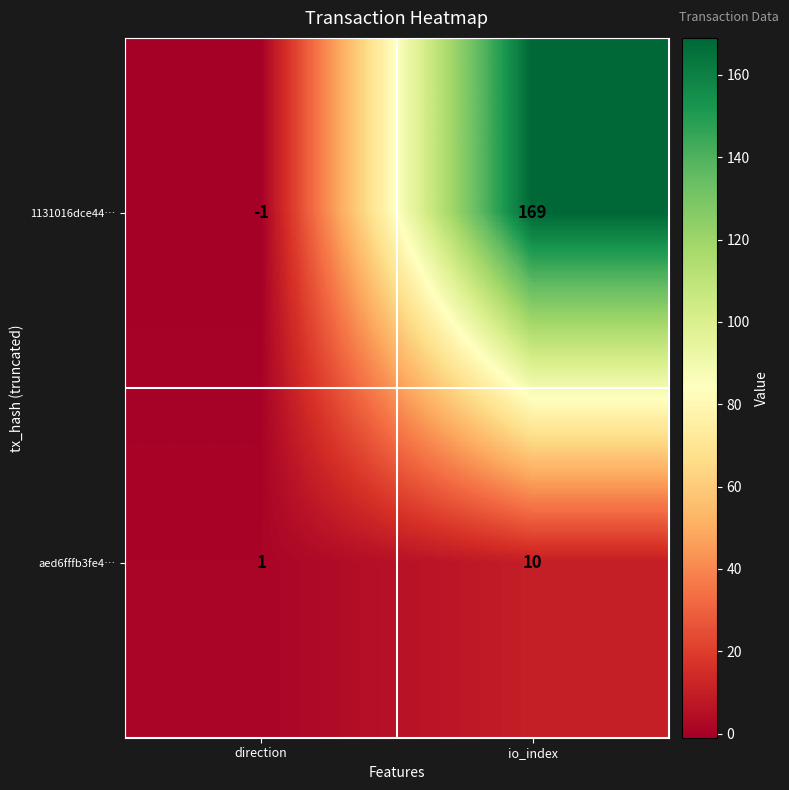

At which label is 1131016dce44… closest to 84?

direction